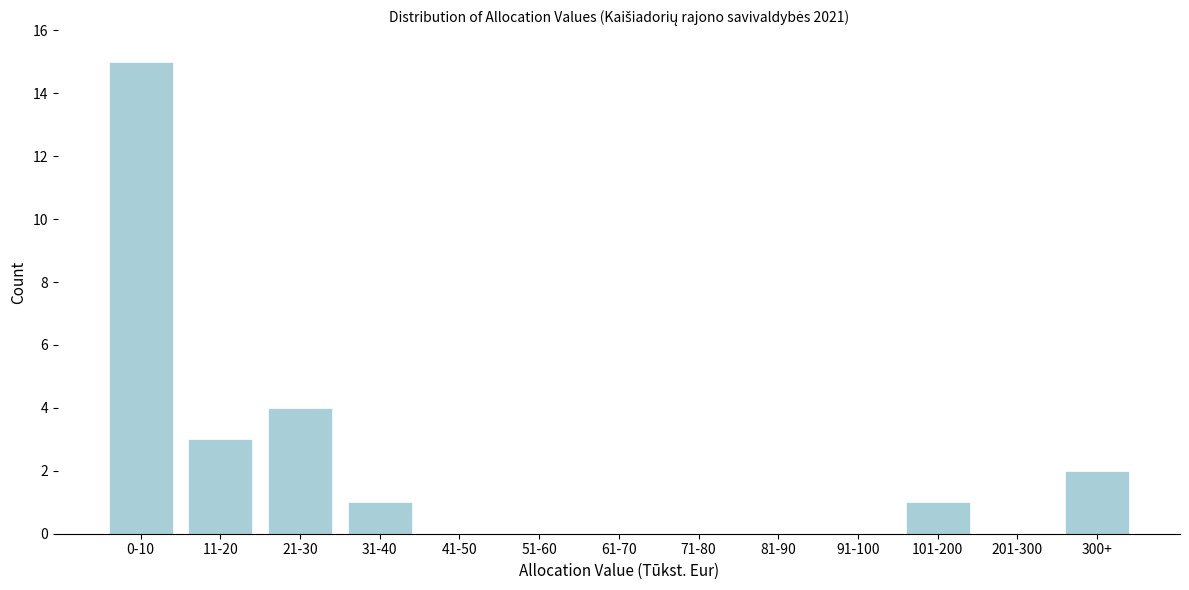

Reading left to right, extract all data points from this chart.

0-10=15	11-20=3	21-30=4	31-40=1	41-50=0	51-60=0	61-70=0	71-80=0	81-90=0	91-100=0	101-200=1	201-300=0	300+=2